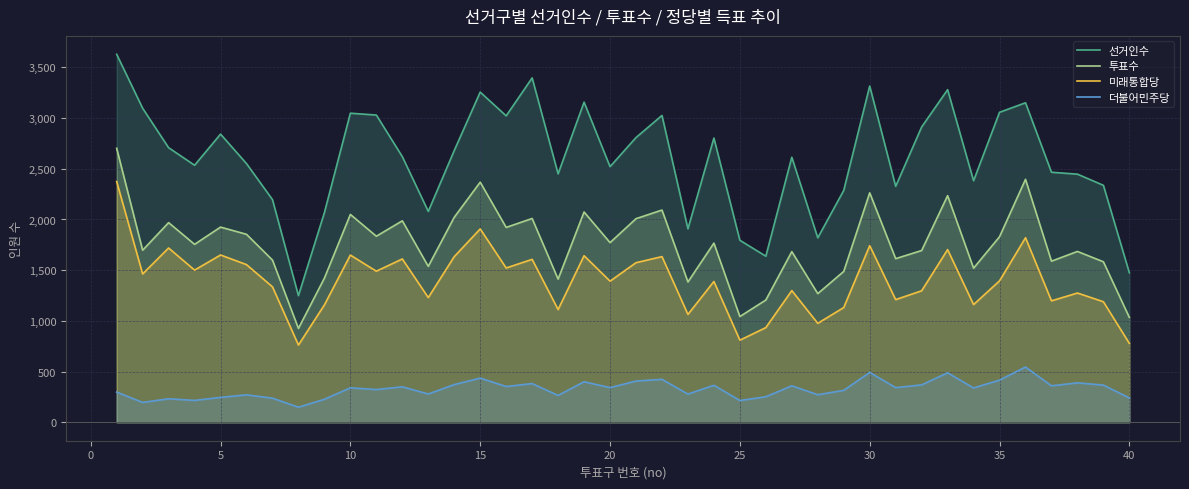

The value of 더불어민주당 at 40 is 240. True or false?

True